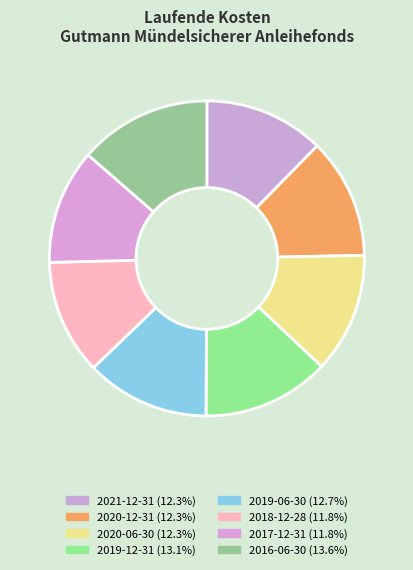

Which slice is the largest?

2016-06-30